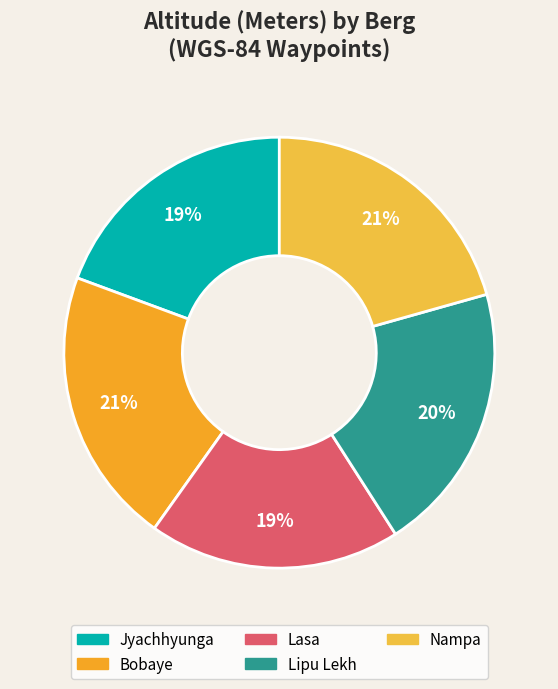

The Jyachhyunga slice represents 8% of the pie. True or false?

False